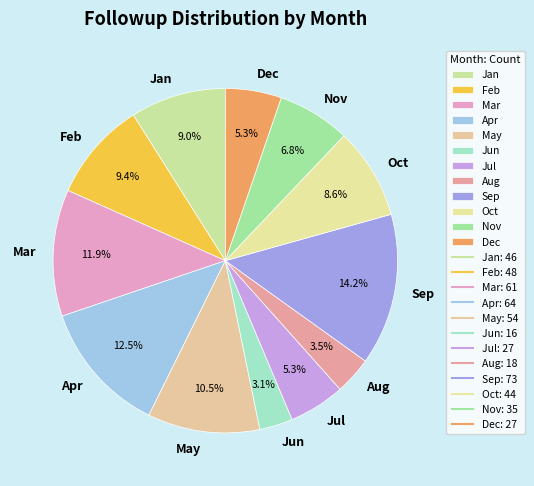

What is the ratio of the value at Feb to the value at Jan?

1.0